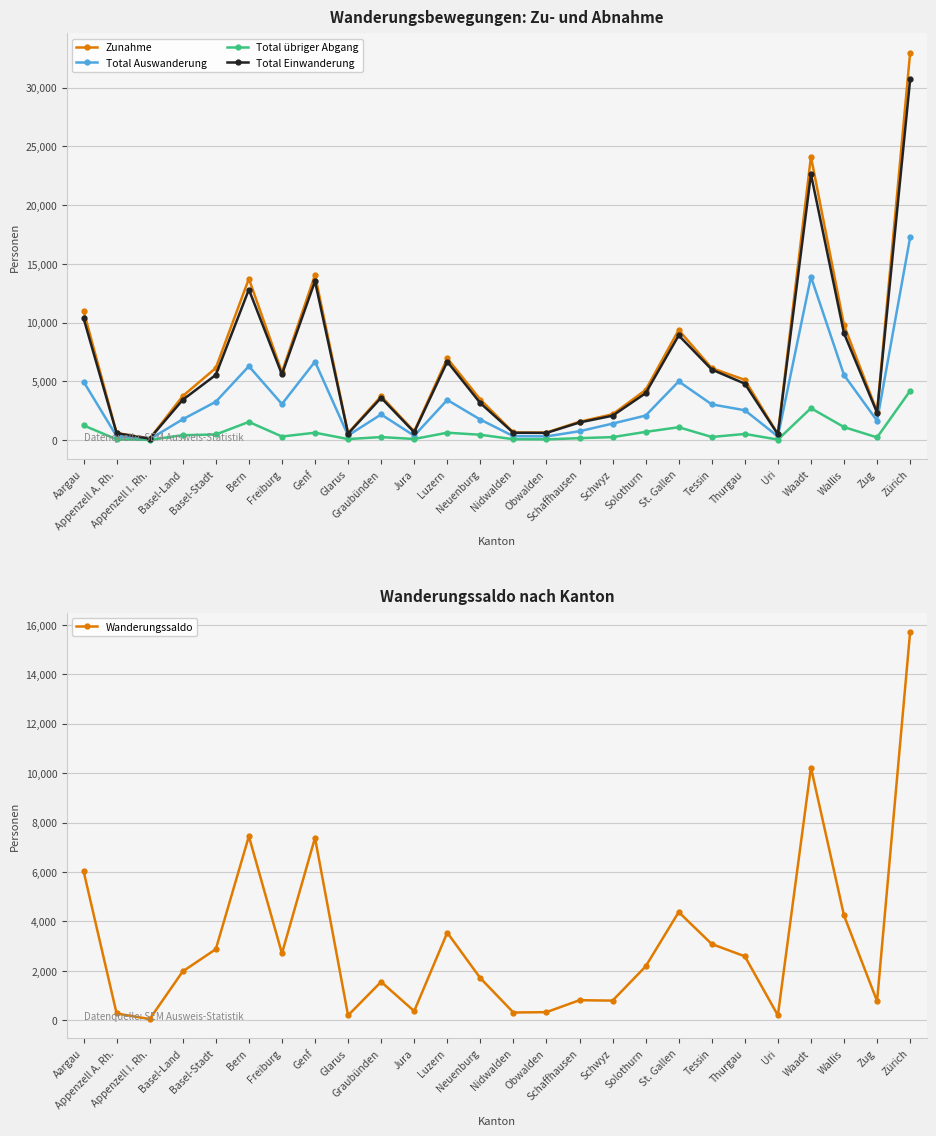

Reading left to right, transcribe all the data shown in this chart.

Zunahme: 11008	596	120	3741	6133	13729	5767	14052	583	3731	733	6957	3445	641	634	1557	2191	4258	9365	6118	5122	500	24131	9776	2414	32969
Total Auswanderung: 4971	323	72	1764	3257	6283	3061	6671	386	2177	364	3412	1739	328	307	746	1397	2080	4988	3034	2534	302	13903	5536	1642	17256
Total übriger Abgang: 1244	57	10	410	470	1540	297	621	80	250	87	621	447	67	53	158	244	692	1087	258	515	36	2708	1100	221	4190
Total Einwanderung: 10373	577	117	3421	5543	12813	5585	13521	541	3593	665	6671	3143	615	604	1492	2068	3985	8907	5998	4796	484	22636	9086	2330	30705
Wanderungssaldo: 6037	273	48	1977	2876	7446	2706	7381	197	1554	369	3545	1706	313	327	811	794	2178	4377	3084	2588	198	10228	4240	772	15713